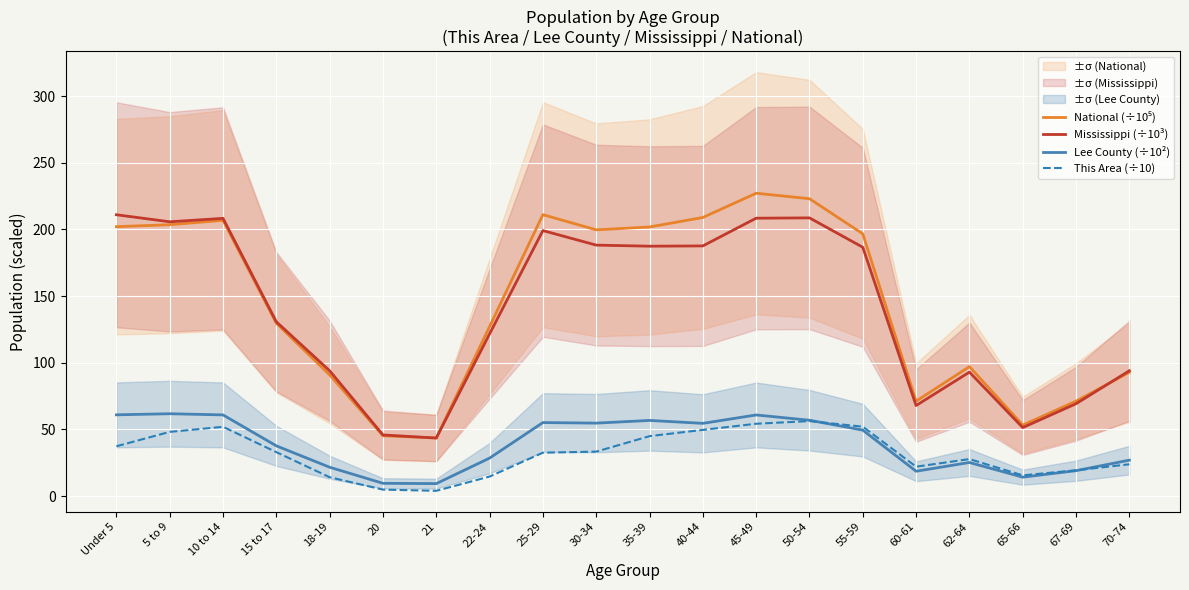

How many lines are shown in the chart?

4